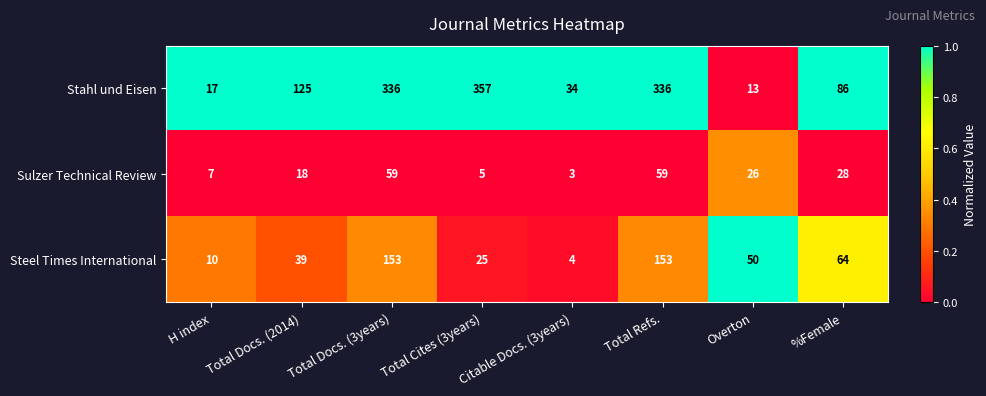

List the series in order of their peak value, lowest first.

Sulzer Technical Review, Steel Times International, Stahl und Eisen